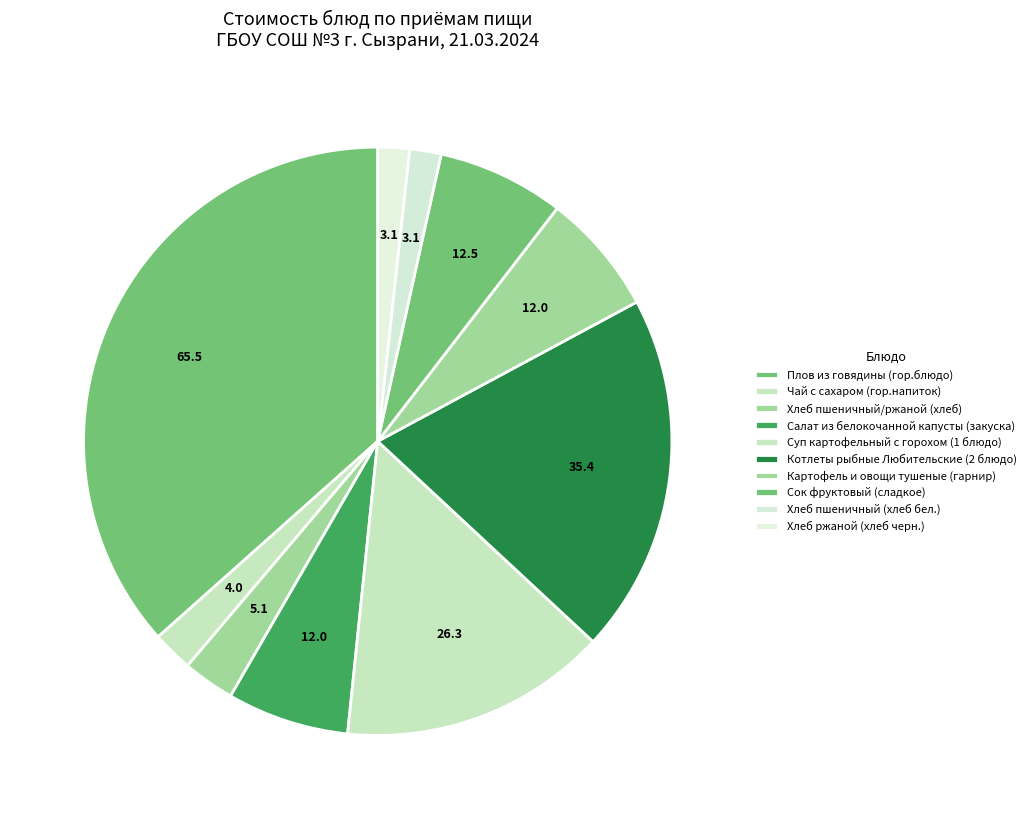

Is there any slice that represents more than half of the pie?

No